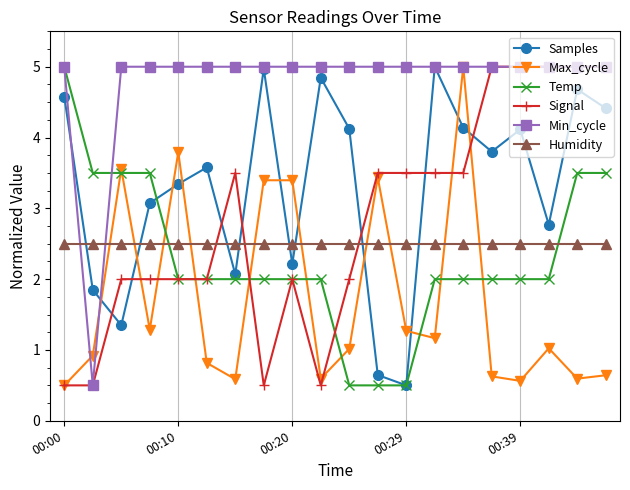

What are all the series names shown in the legend?

Samples, Max_cycle, Temp, Signal, Min_cycle, Humidity